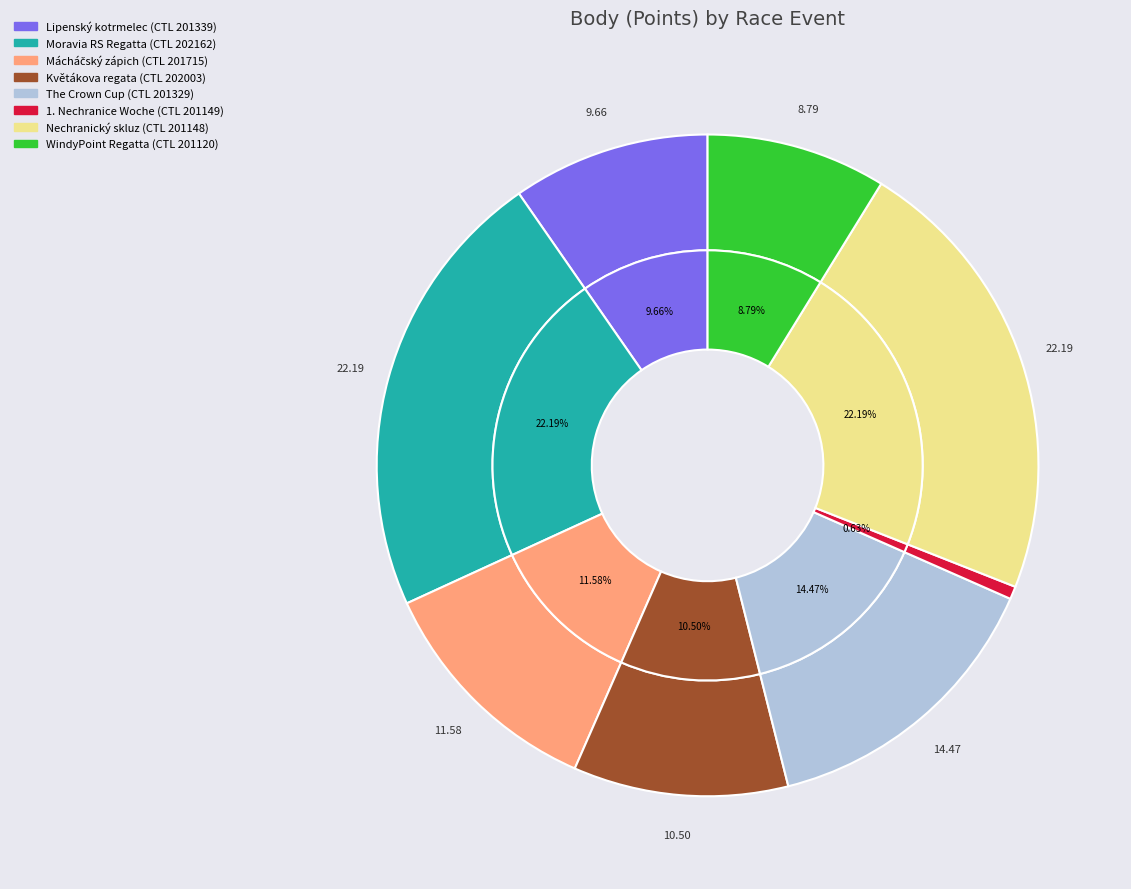

Is 201149 the majority of the pie?

No